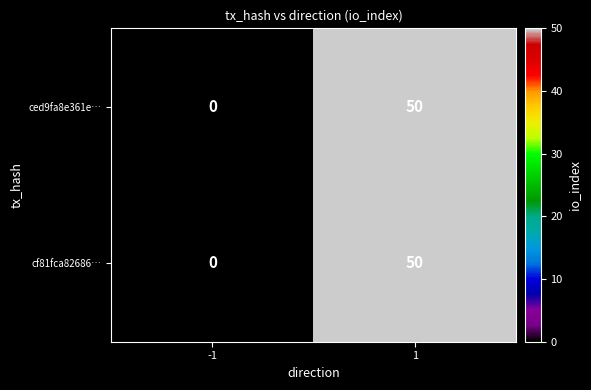

What is the average value of the ced9fa8e361e… series?

25